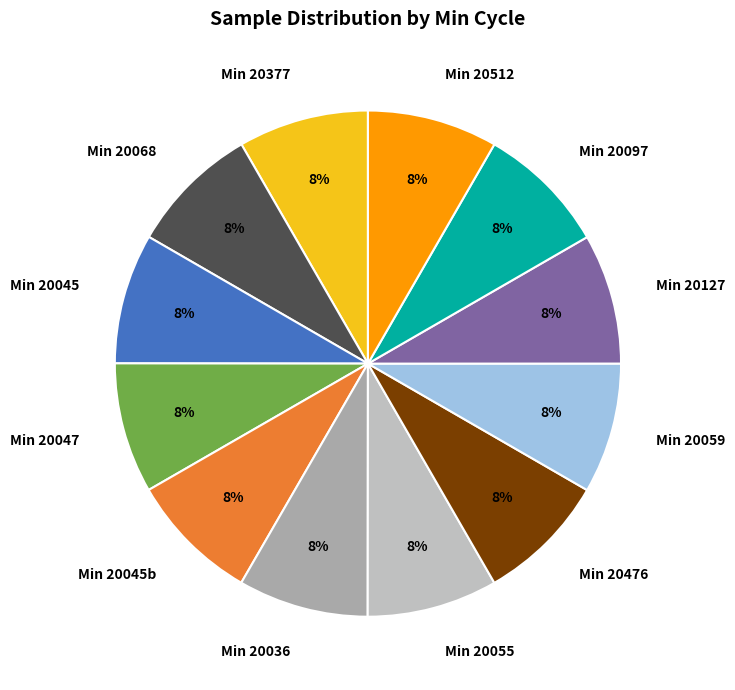

Approximately how many times larger is the value at Min 20377 compared to Min 20047?

1.0